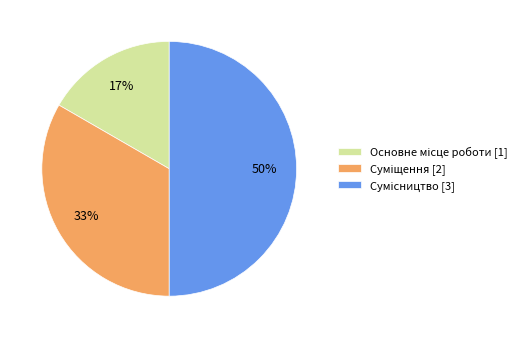

How many slices are in this pie chart?

3